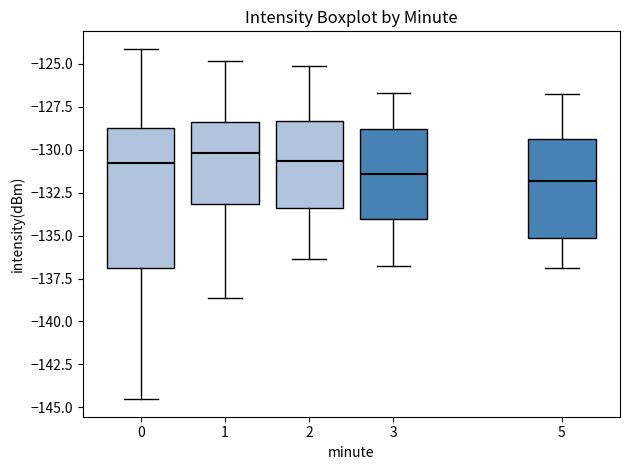

Which box's median line is the highest?

1